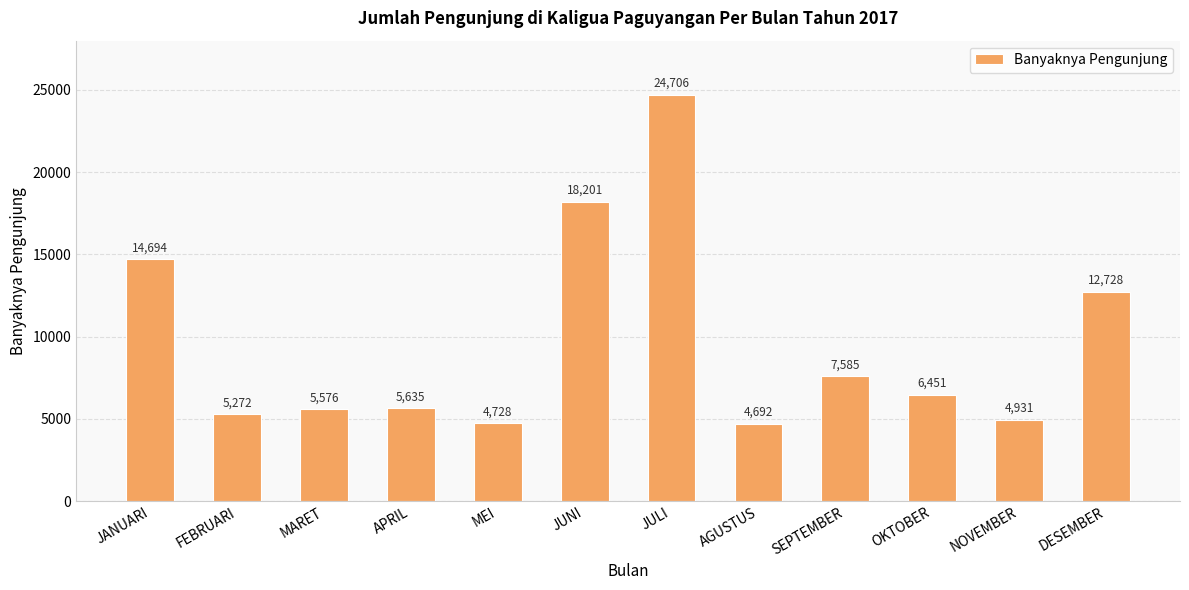

Are the bars grouped side by side (vs. stacked)?

No